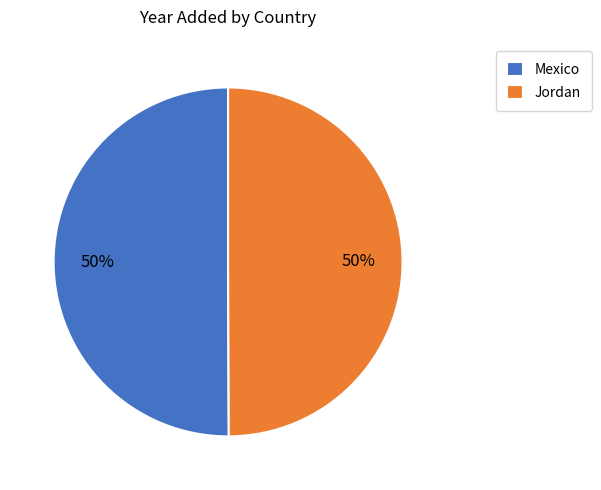

Do Mexico and Jordan together represent more than half of the pie?

Yes